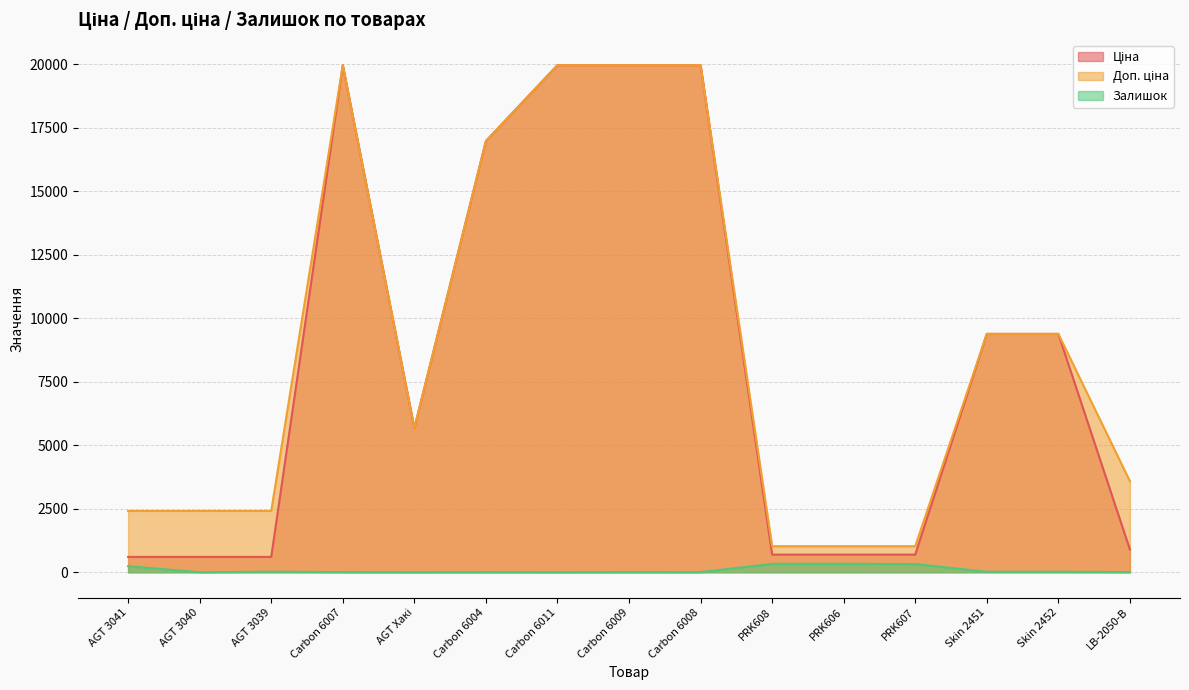

What is the difference between the Доп. ціна values at Skin 2452 and PRK608?

8359.3